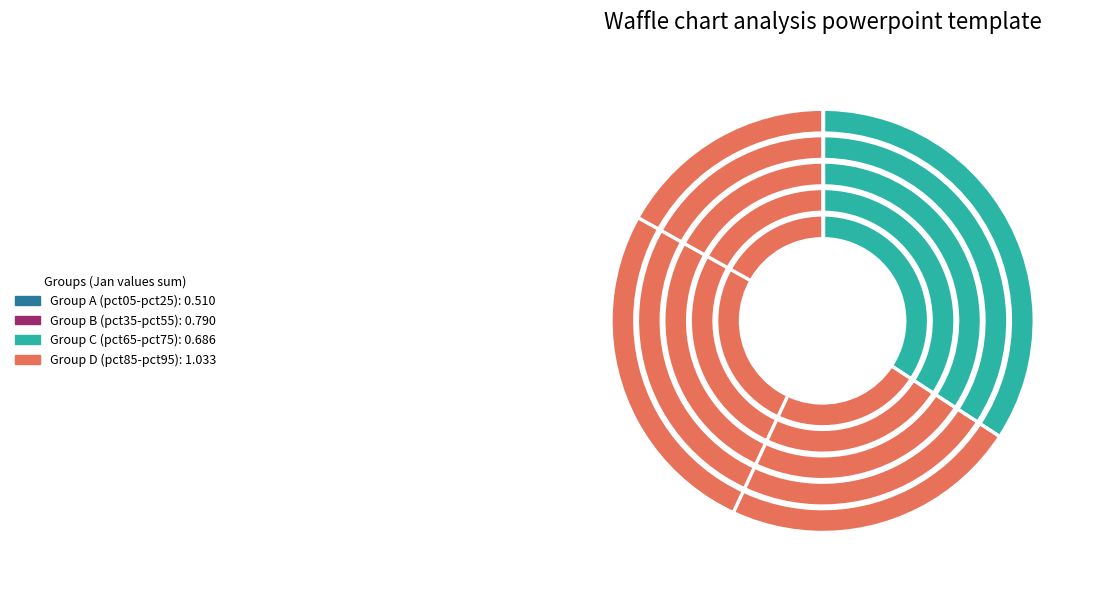

What is the total percentage of pct05 and pct15?

10.7%